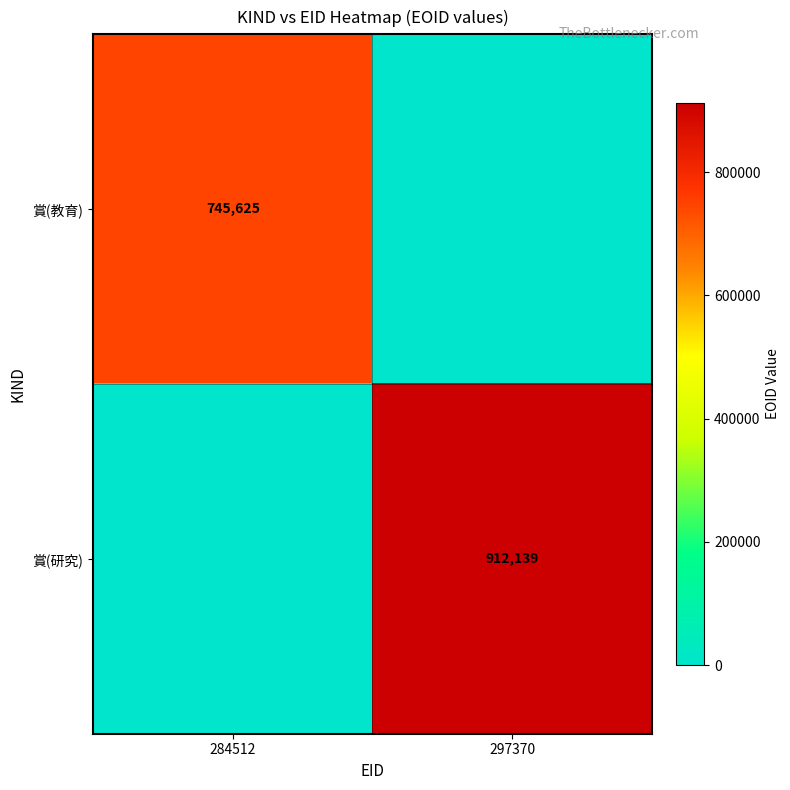

The value of 賞(教育) at 284512 is 518445. True or false?

False